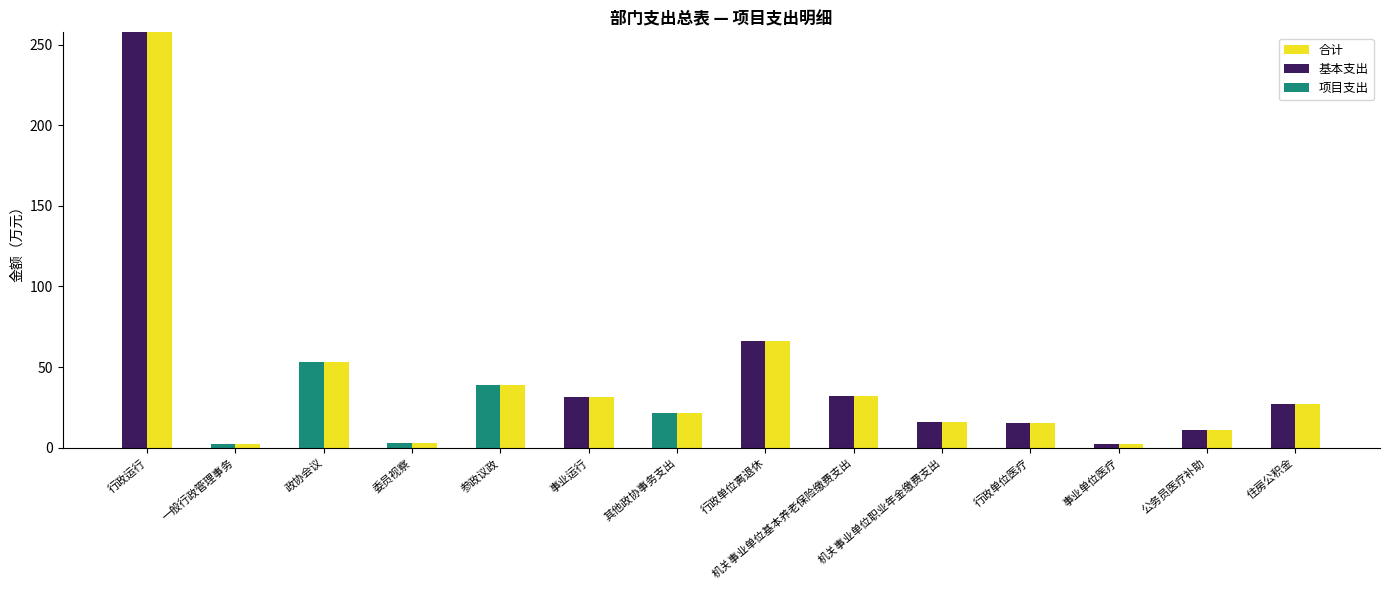

The 合计 series shows 257.8 at 行政运行. True or false?

True